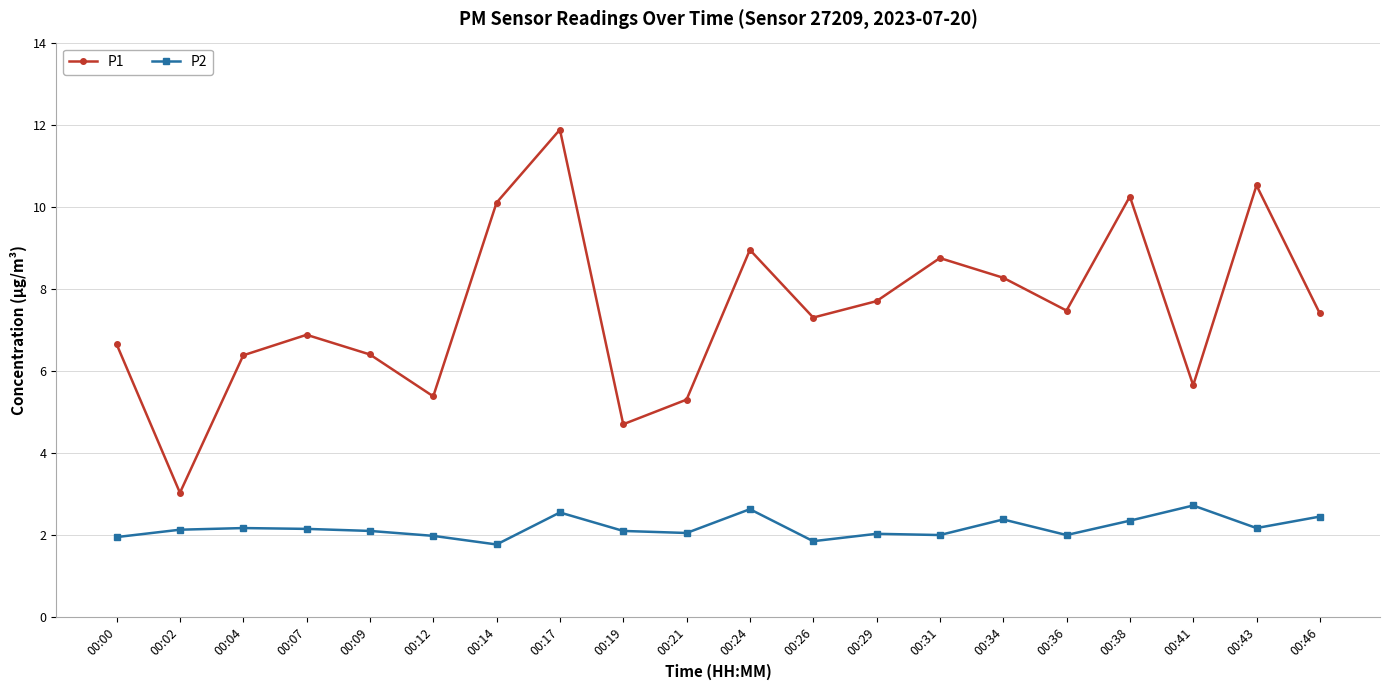

True or false: P1 and P2 intersect in this chart.

False